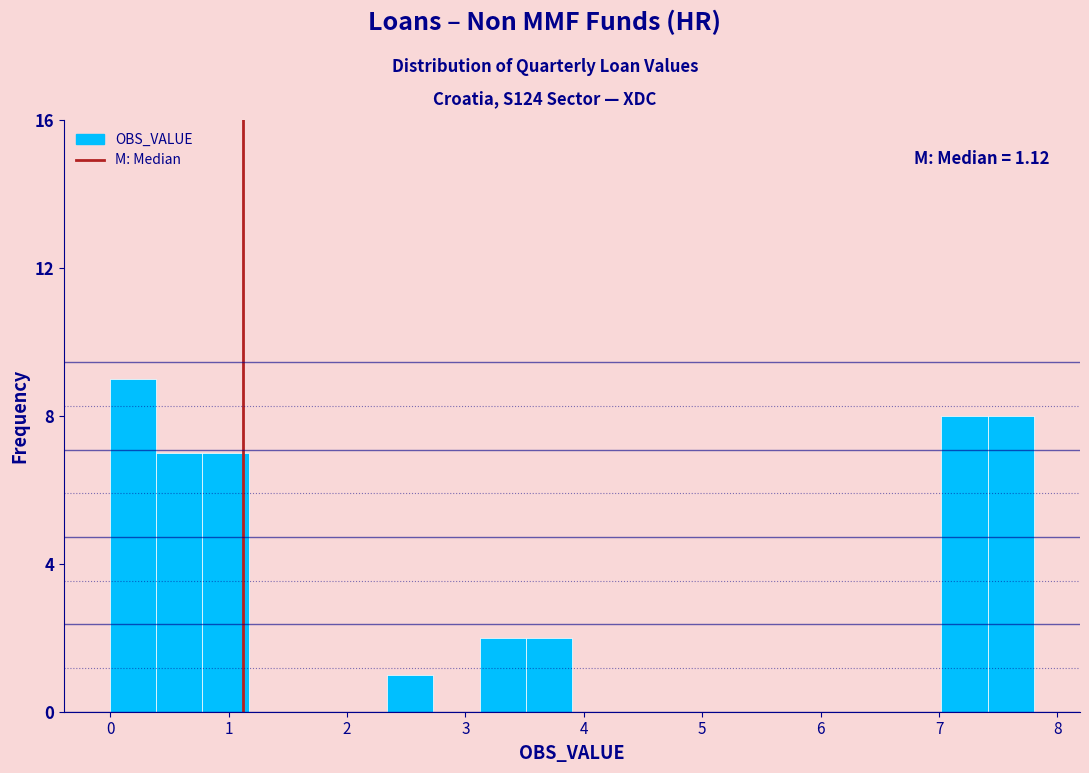

Read against the x-axis, roughly where is the centre of the tallest bar?

0.2